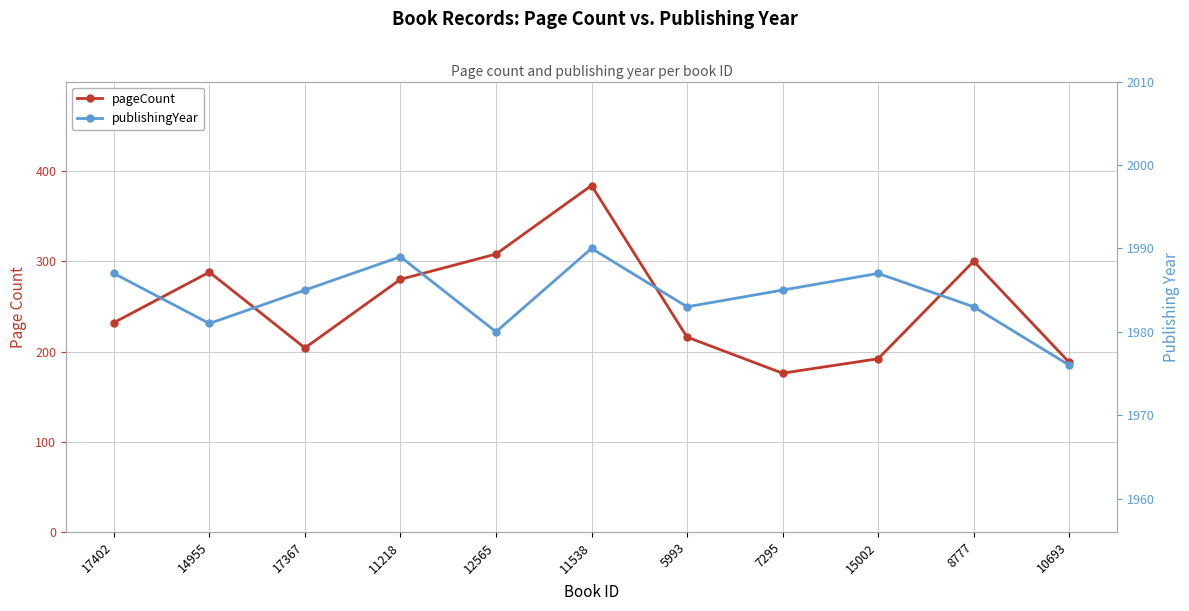

What position from the right is 12565?

7